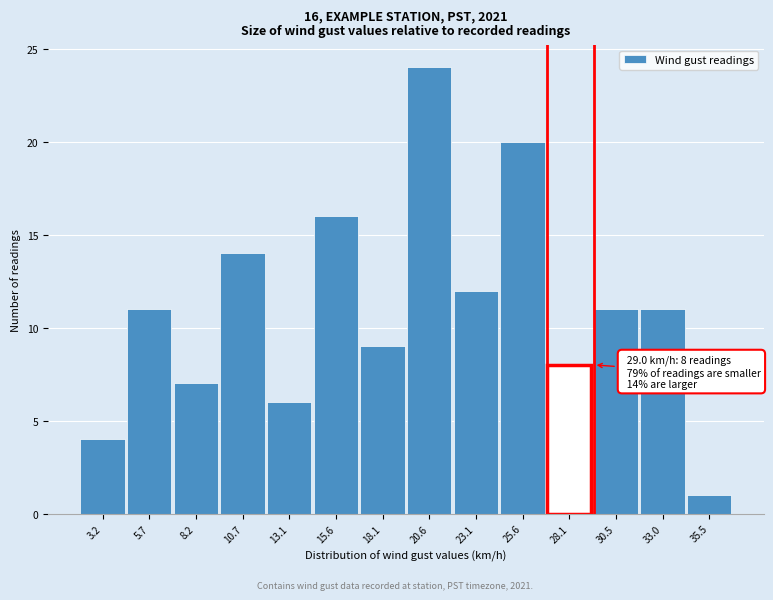

Reading left to right, what are all the values shown in this chart?

3.2=4	5.7=11	8.2=7	10.7=14	13.1=6	15.6=16	18.1=9	20.6=24	23.1=12	25.6=20	28.1=8	30.5=11	33.0=11	35.5=1